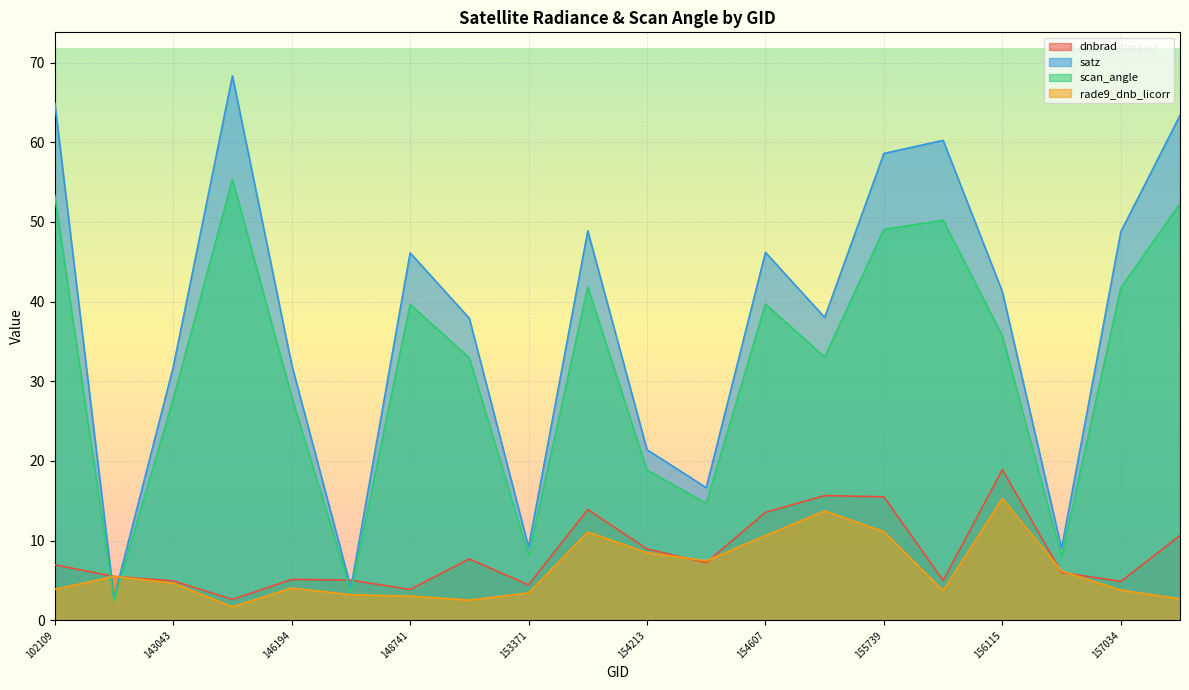

Which has a higher value, 157034 or 155739?

155739